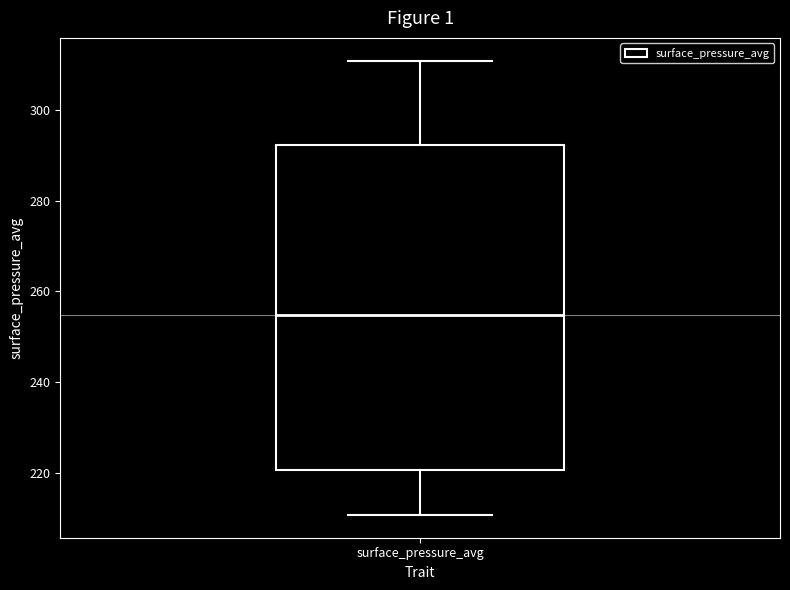

Read this box plot against the y-axis: the position of the median line, the range covered by the box, and the ends of both whiskers. The values are not printed on the chart, so give them approximately, as read against the axis.

median 254, box 220 to 292, whiskers 210 to 310